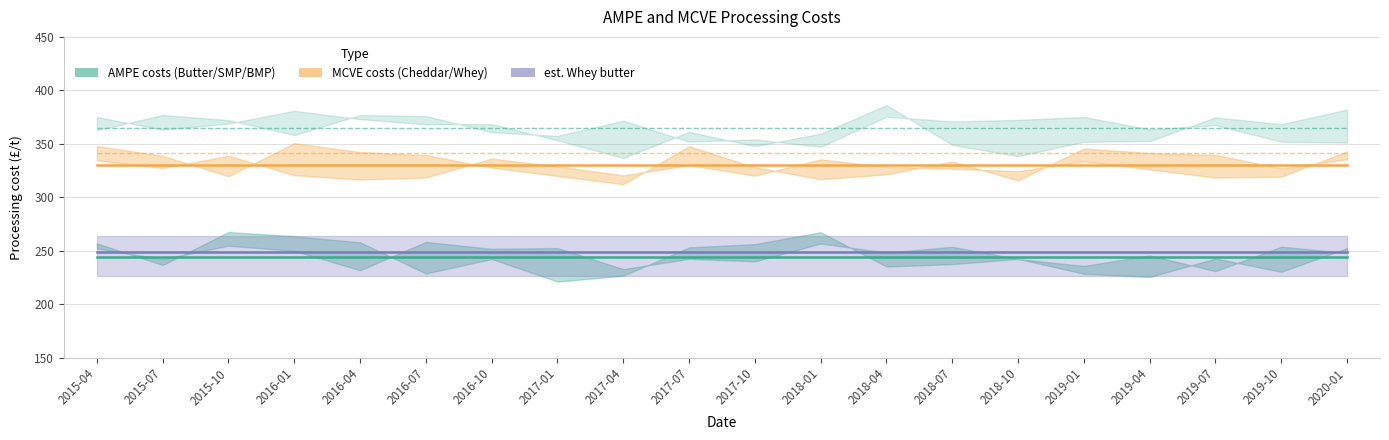

What is the smallest value displayed?

244